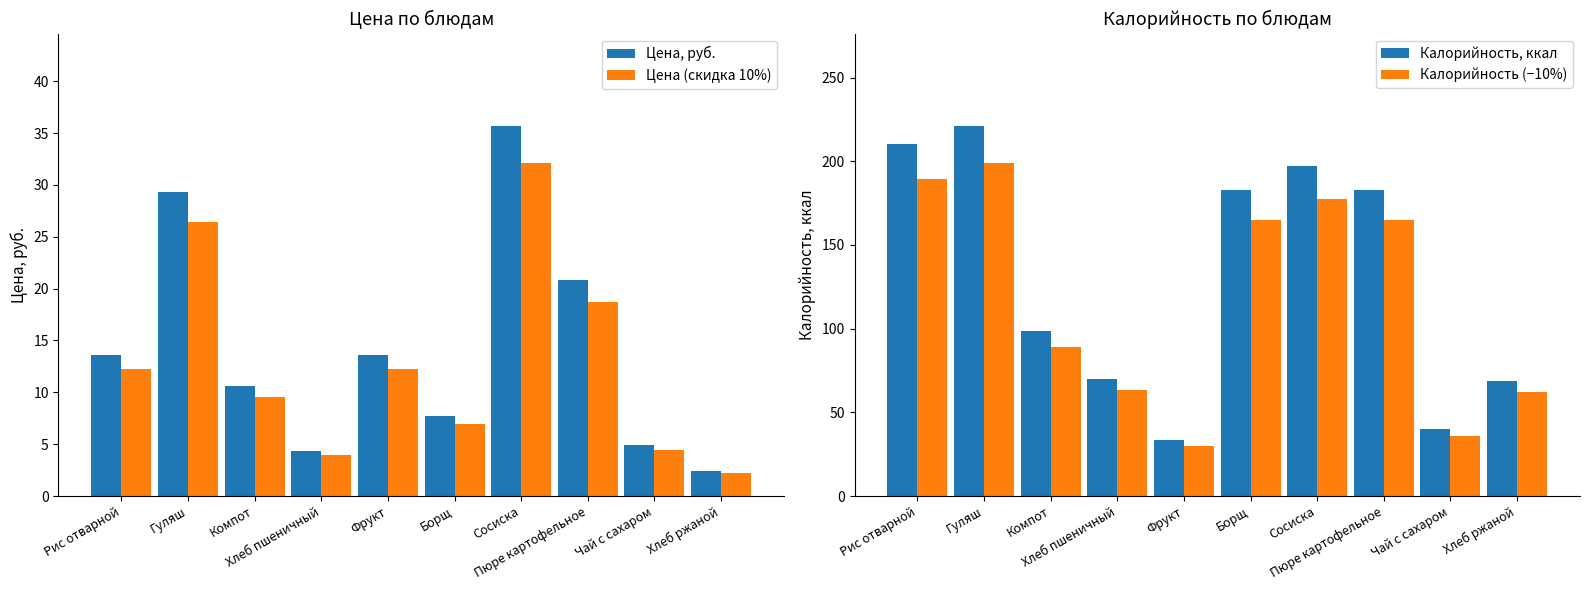

What are all the series names shown in the legend?

Цена, руб., Цена (скидка 10%), Калорийность, ккал, Калорийность (−10%)